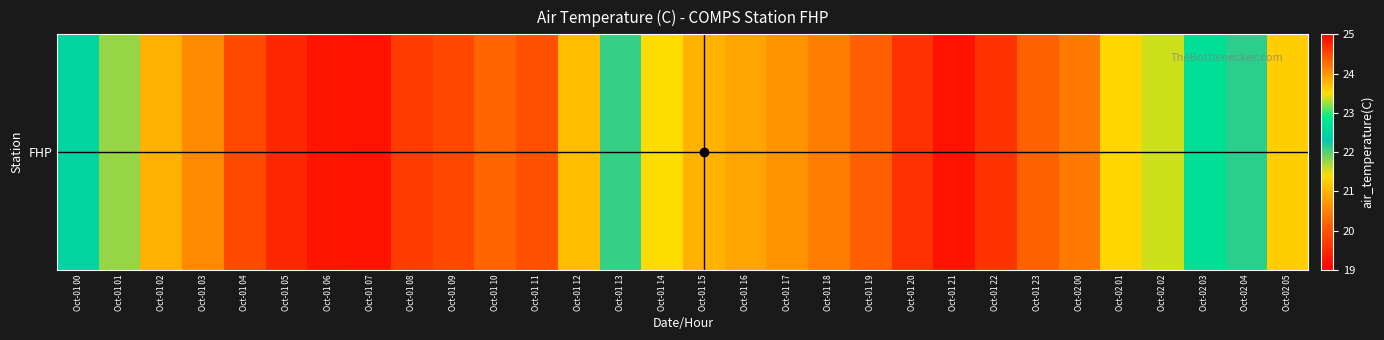

How many data points are less than 22?

13